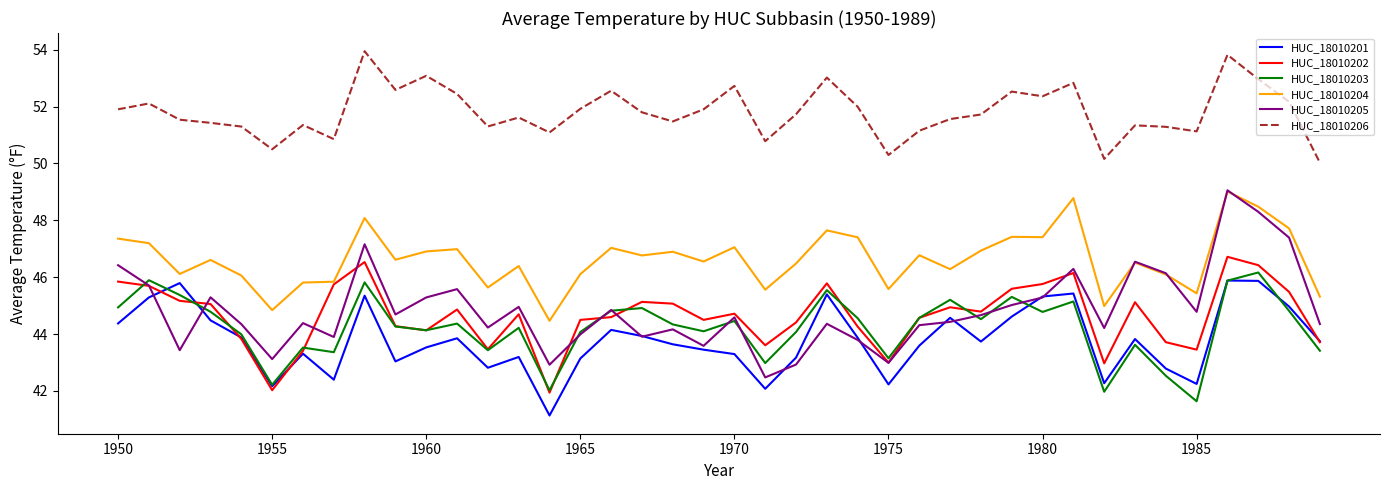

What is the difference between the maximum and minimum values in the HUC_18010203 series?

4.5